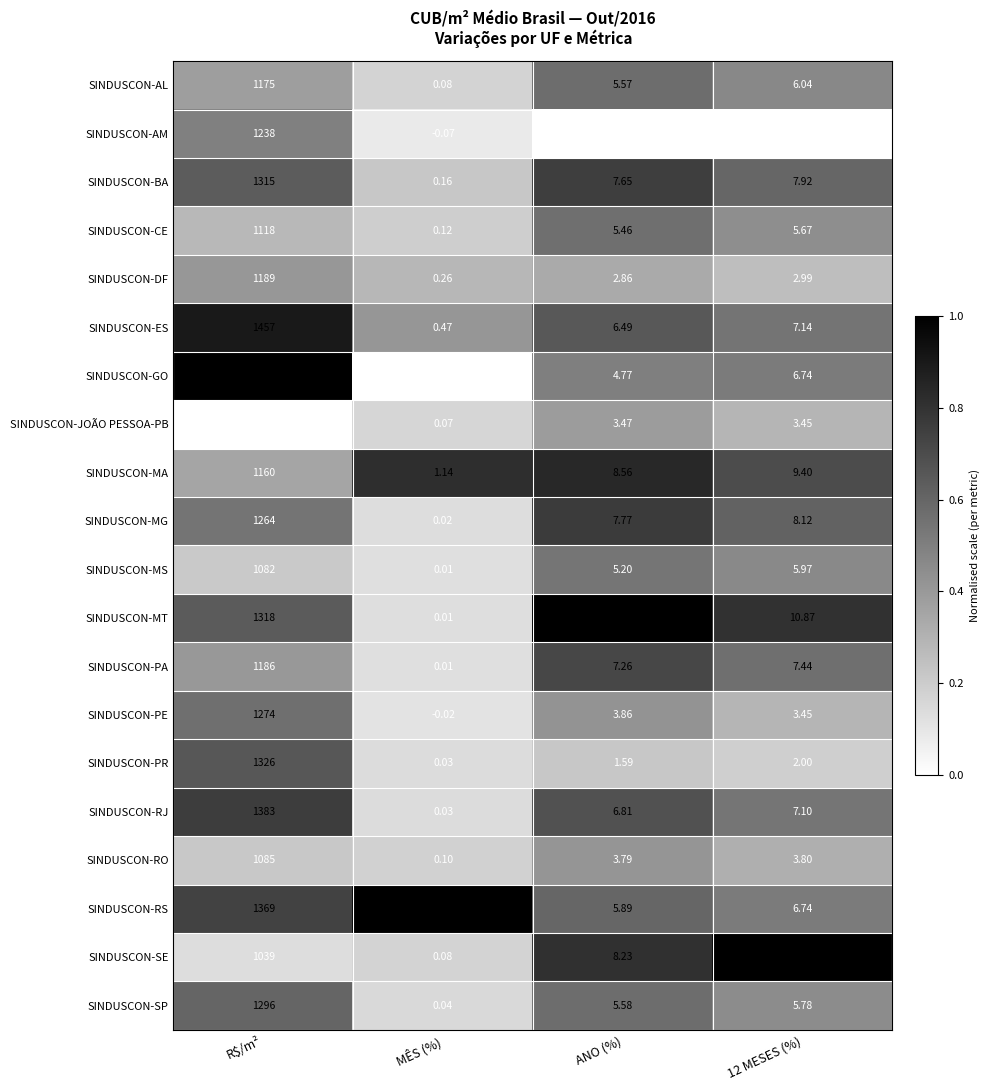

Where does the SINDUSCON-RJ series first go above 7?

R$/m²